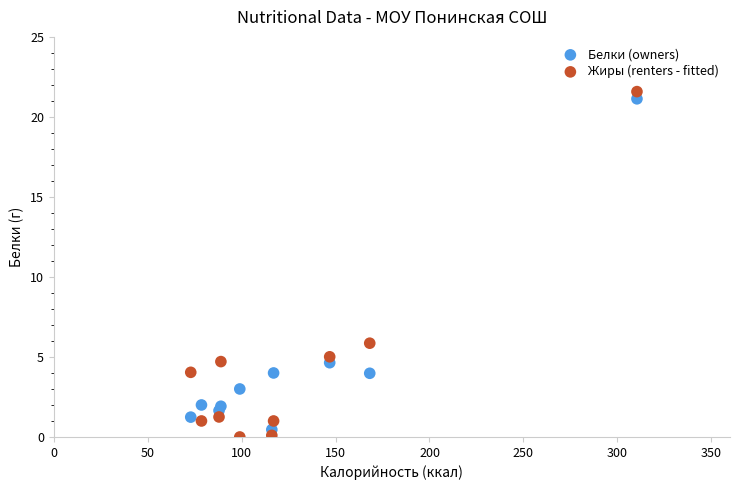

Across all data points, what is the range of X values (max minus min)?

237.6